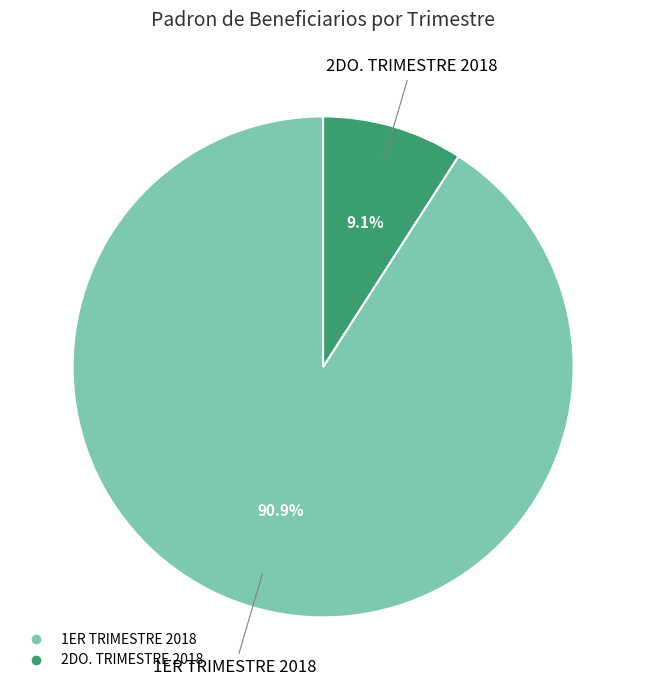

Rank the categories by value from lowest to highest.

2DO. TRIMESTRE 2018, 1ER TRIMESTRE 2018